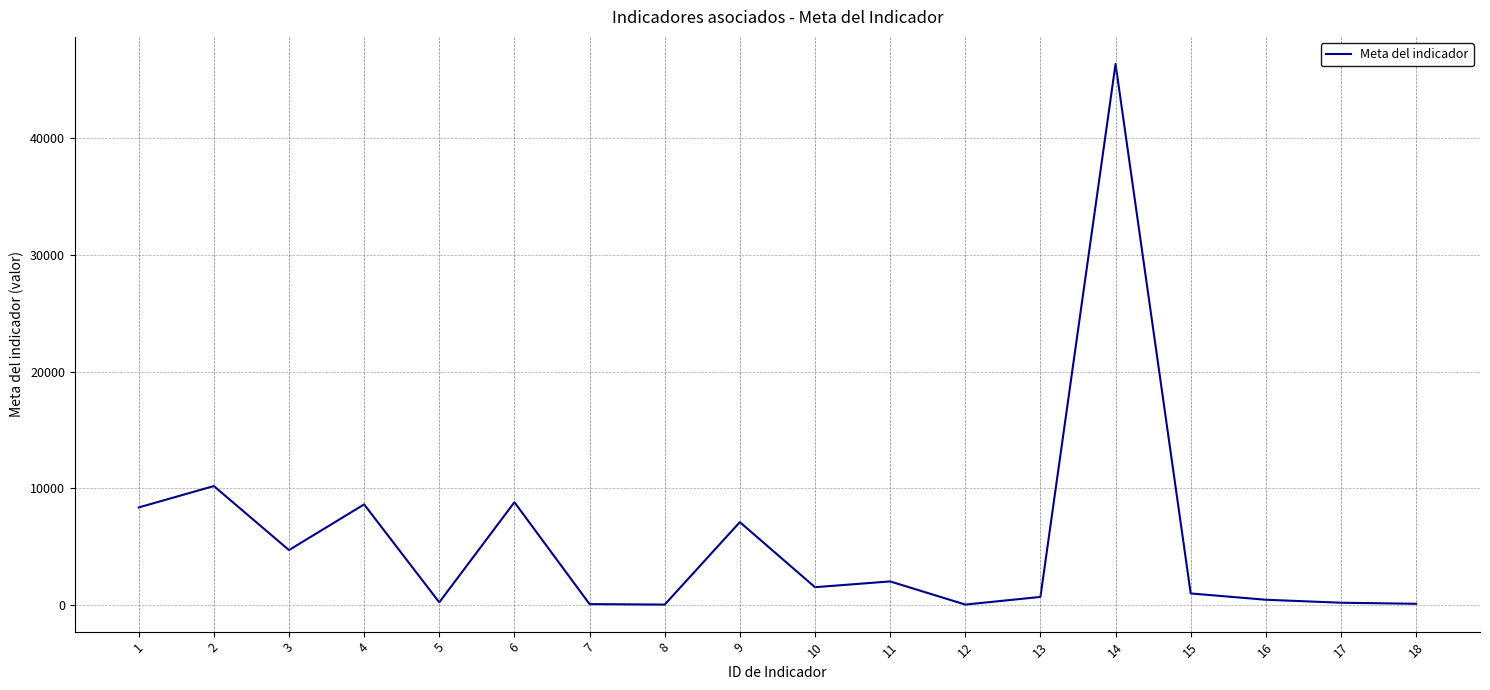

What is the ratio of the value at 3 to the value at 6?

0.5